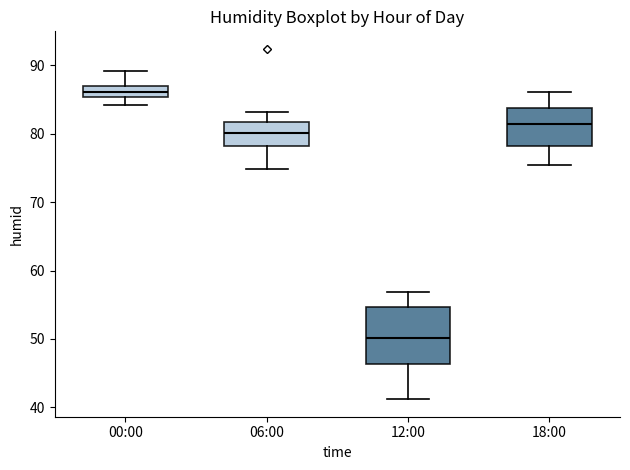

Reading left to right, read every box against the y-axis: the position of its median line, the range the box covers, and the ends of its whiskers. The values are not printed on the chart, so give them approximately, as read against the axis.

00:00: median 86, box 85 to 87, whiskers 84 to 89
06:00: median 80, box 78 to 82, whiskers 75 to 83
12:00: median 50, box 46 to 55, whiskers 41 to 57
18:00: median 81, box 78 to 84, whiskers 75 to 86